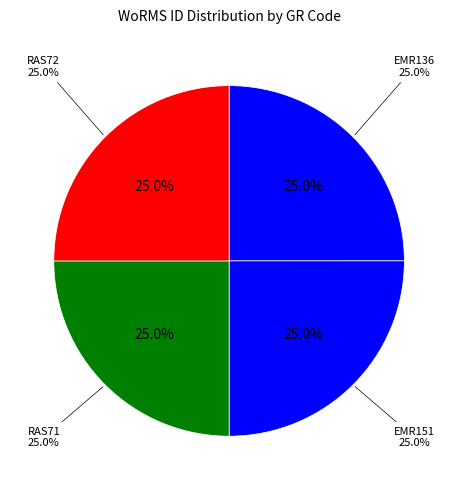

To the nearest percent, what is the combined percentage of RAS72 and EMR136?

50%